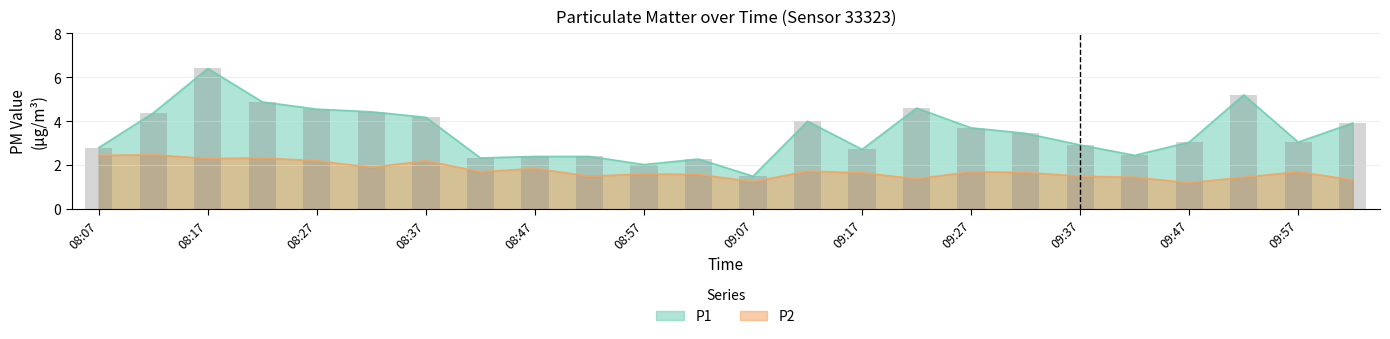

The P2 series shows 3.9 at 08:22. True or false?

False